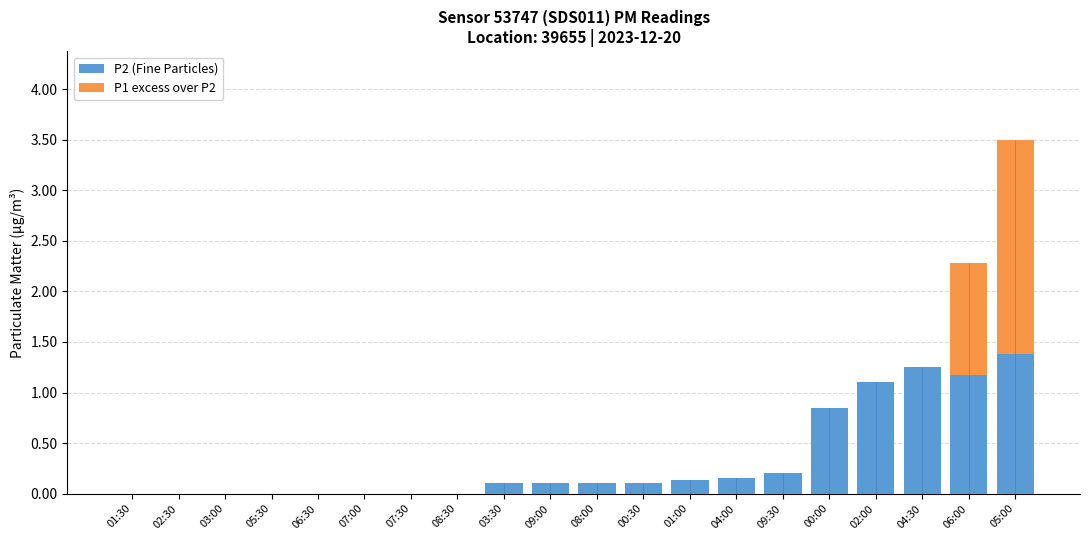

Between 01:00 and 00:30, which is larger?

01:00